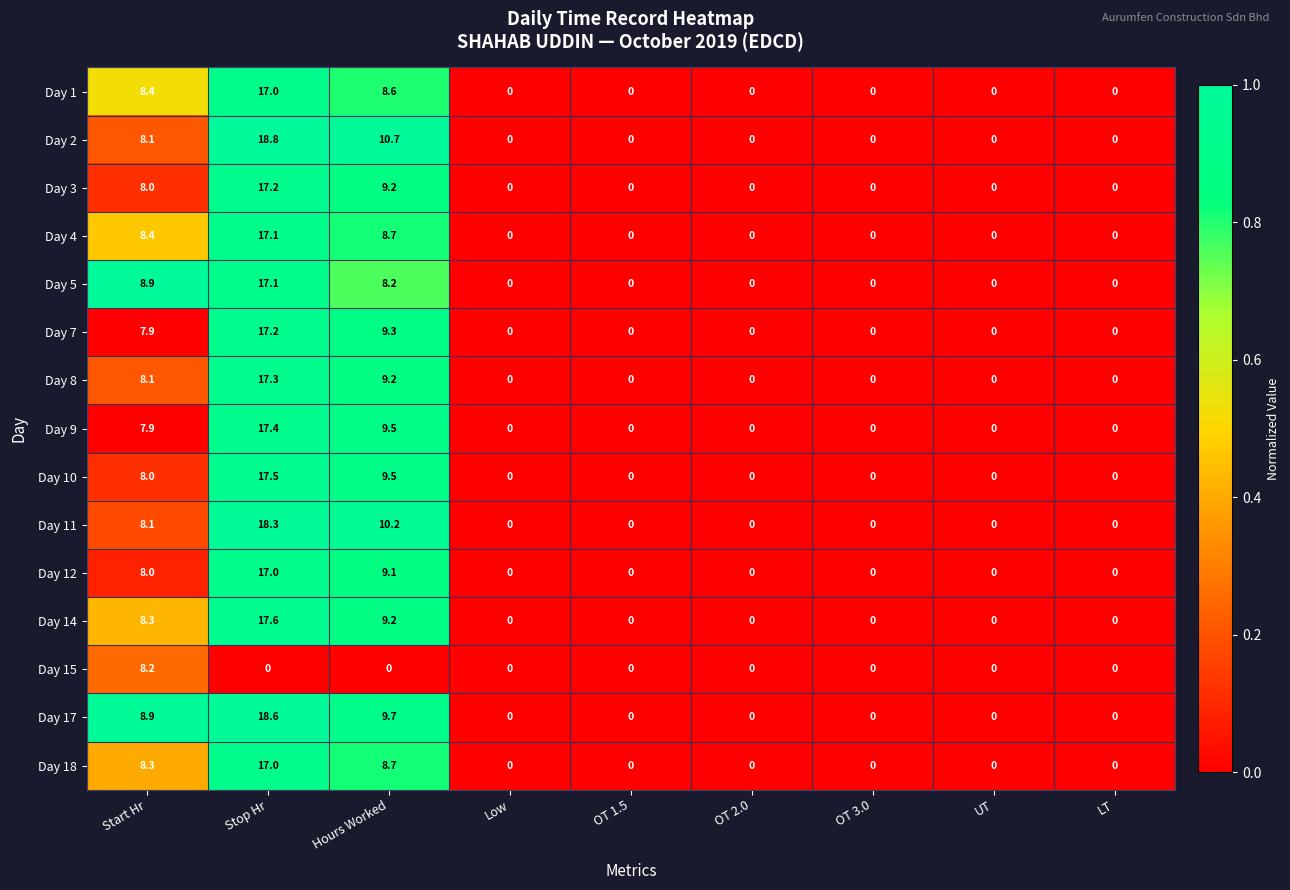

Which series has the largest total across all categories?

Day 2